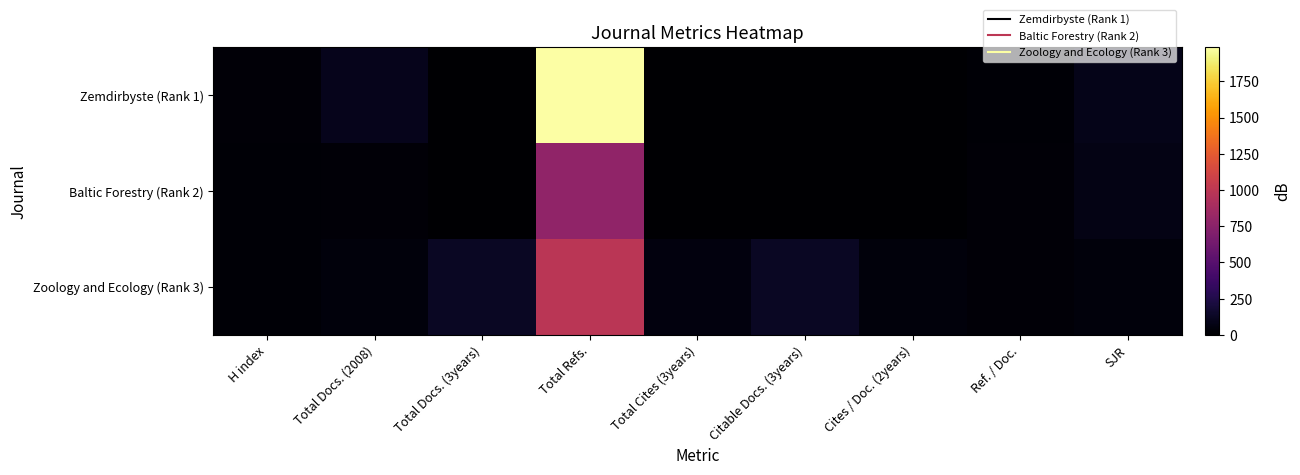

List the series in order of their overall mean, lowest first.

Baltic Forestry (Rank 2), Zoology and Ecology (Rank 3), Zemdirbyste (Rank 1)